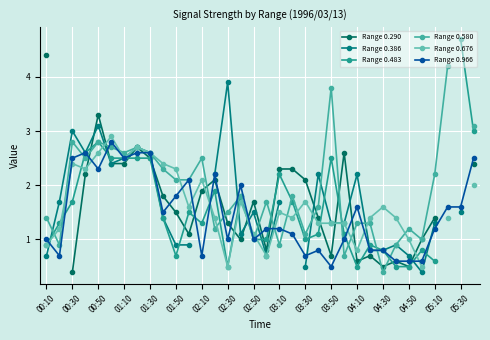

Is it true that Range 0.966 equals 1.6 at 04:10?

True